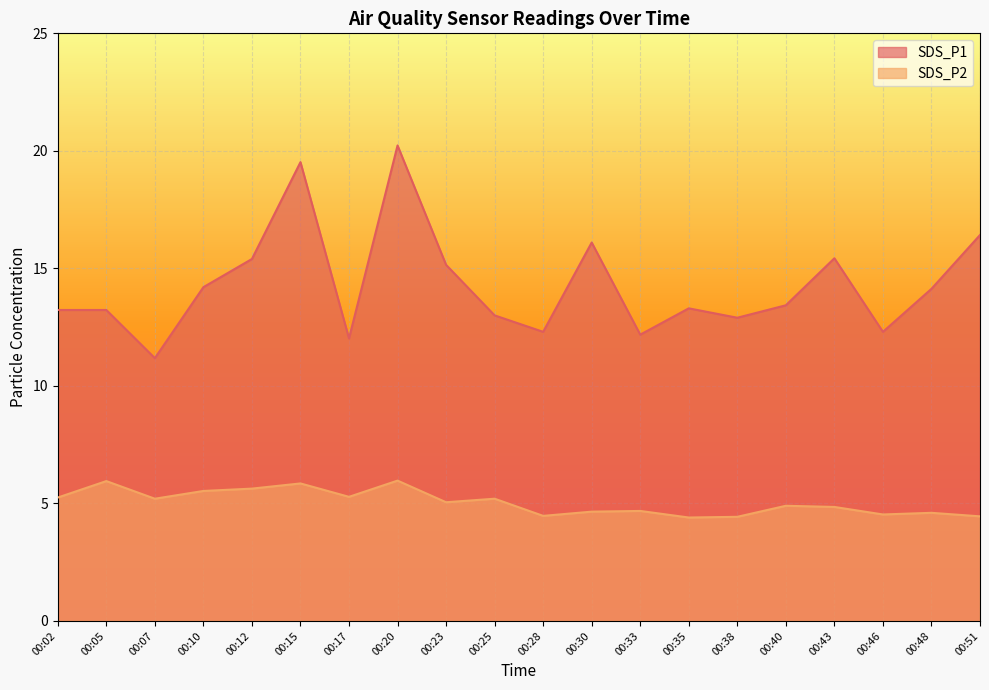

Reading right to left, list all the values displayed in this chart.

SDS_P1: 00:51=16.4	00:48=14.1	00:46=12.3	00:43=15.4	00:40=13.4	00:38=12.9	00:35=13.3	00:33=12.2	00:30=16.1	00:28=12.3	00:25=13.0	00:23=15.2	00:20=20.2	00:17=12.0	00:15=19.5	00:12=15.4	00:10=14.2	00:07=11.2	00:05=13.2	00:02=13.2
SDS_P2: 00:51=4.5	00:48=4.6	00:46=4.5	00:43=4.8	00:40=4.9	00:38=4.4	00:35=4.4	00:33=4.7	00:30=4.7	00:28=4.5	00:25=5.2	00:23=5.0	00:20=6.0	00:17=5.3	00:15=5.8	00:12=5.6	00:10=5.5	00:07=5.2	00:05=6.0	00:02=5.2